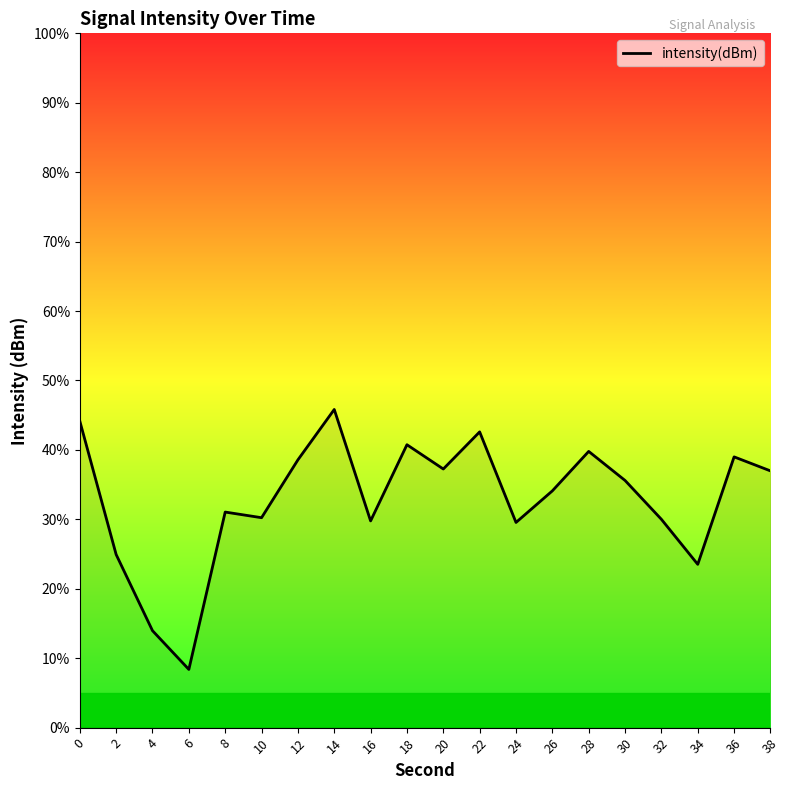

True or false: there are more than 2 points higher than both neighbors.

True